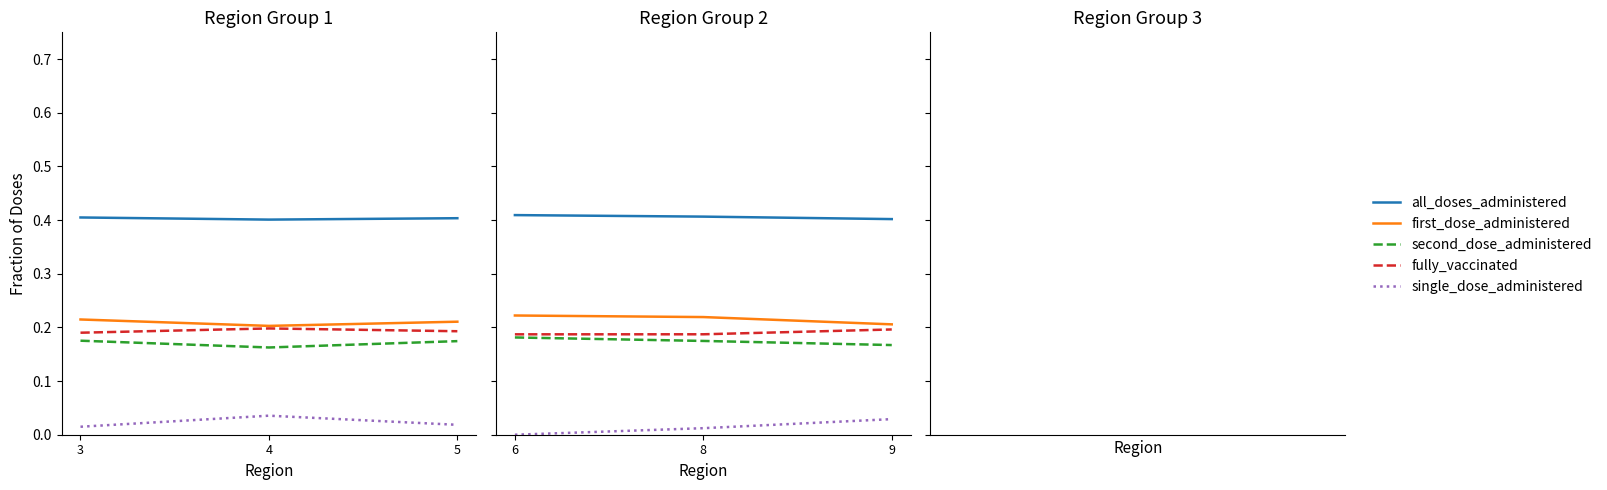

What is the value of the second_dose_administered point at the 2nd from the left?

0.2